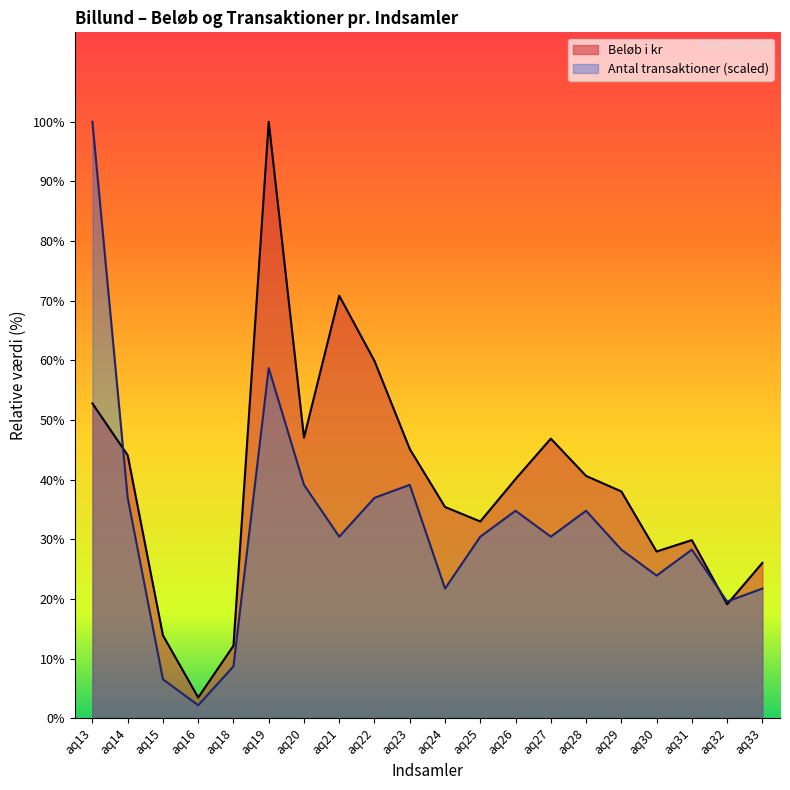

At which category does the chart reach its minimum across all series?

aq16